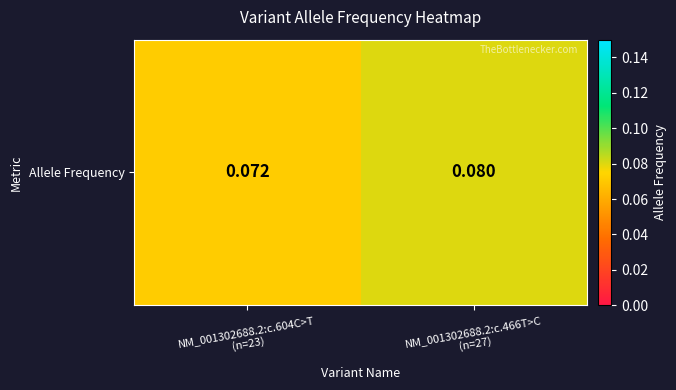

At which category does the chart reach its peak across all series?

NM_001302688.2:c.466T>C
(n=27)